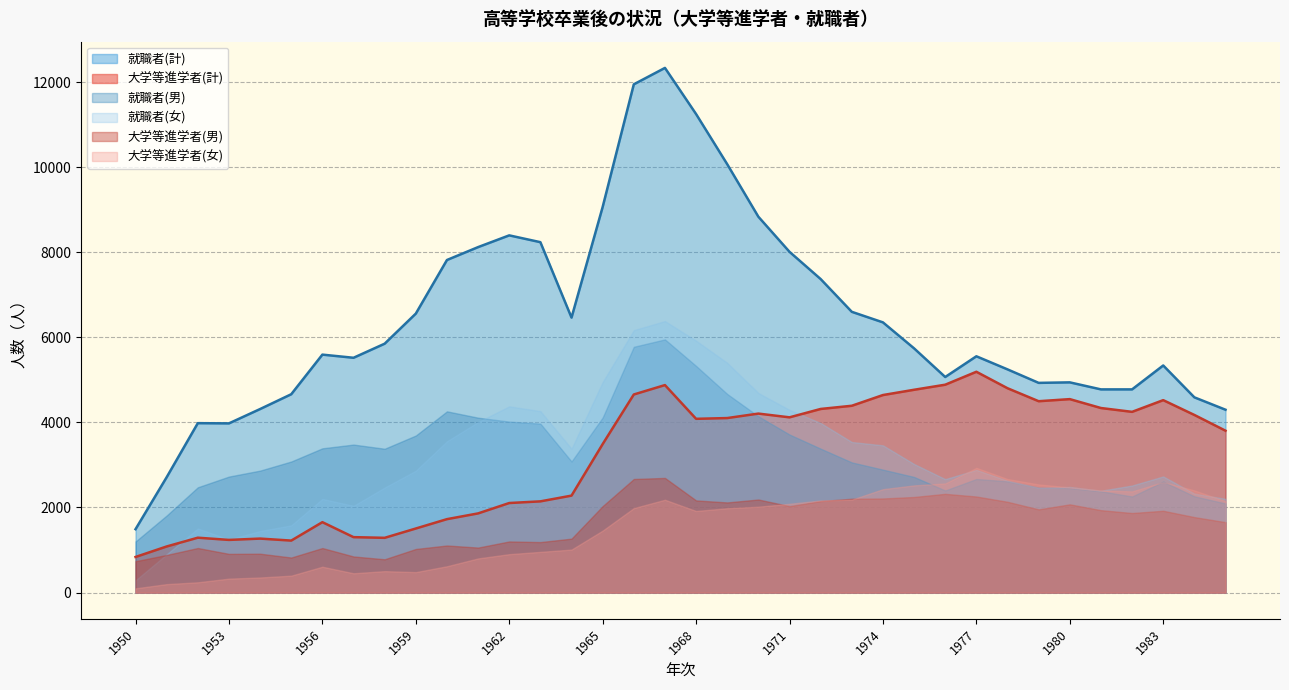

Is the value of 就職者(計) at 1952 greater than the value of 大学等進学者(計) at 1951?

Yes